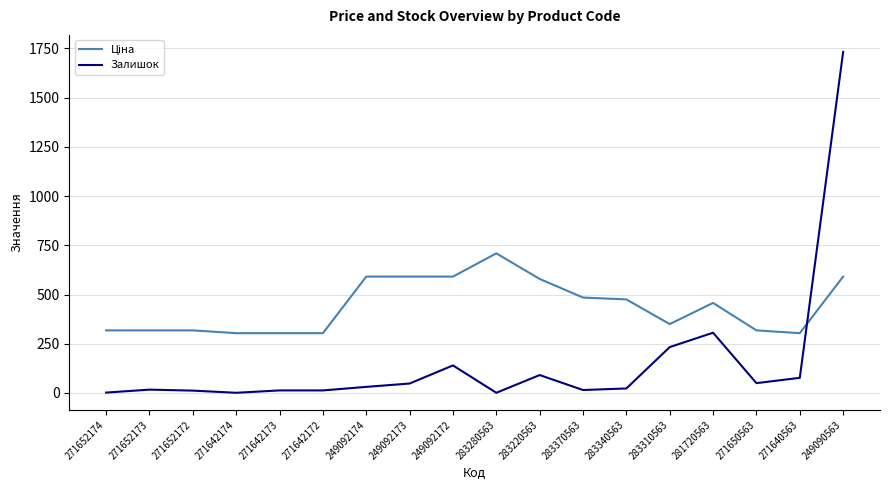

Where is Залишок nearest to the value 866?

281720563